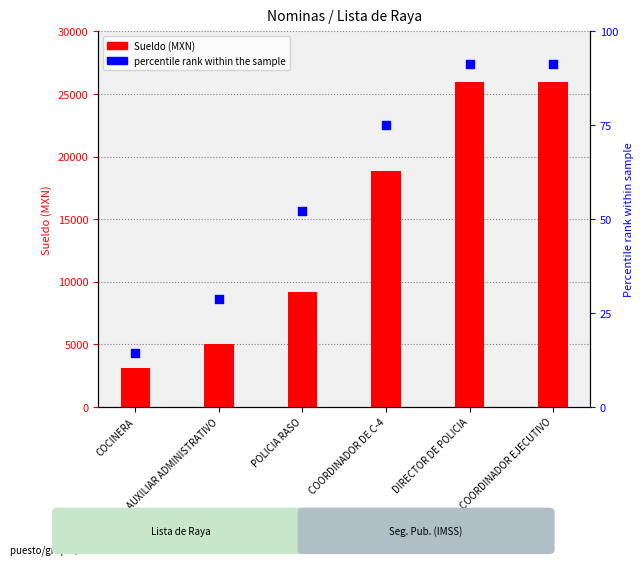

Which series has the widest spread of Y values?

Sueldo